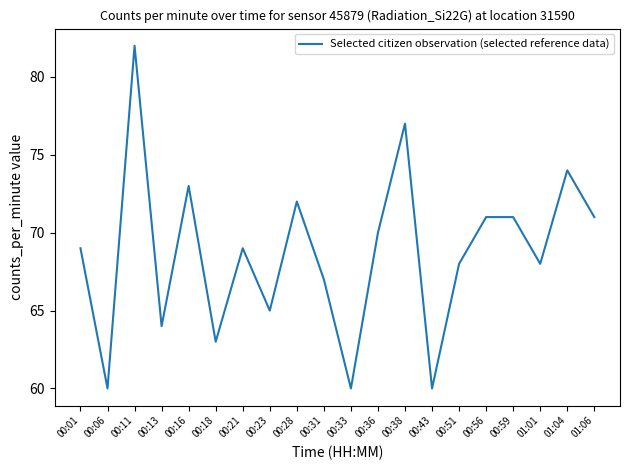

What is the difference between the maximum and minimum values?

22